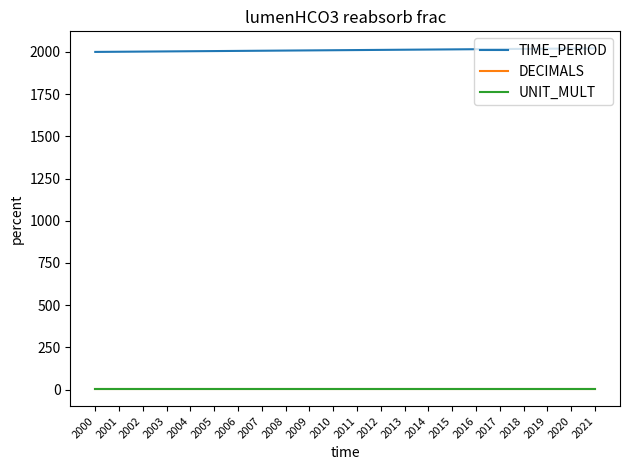

True or false: UNIT_MULT has a value of 6 at 2015.

True